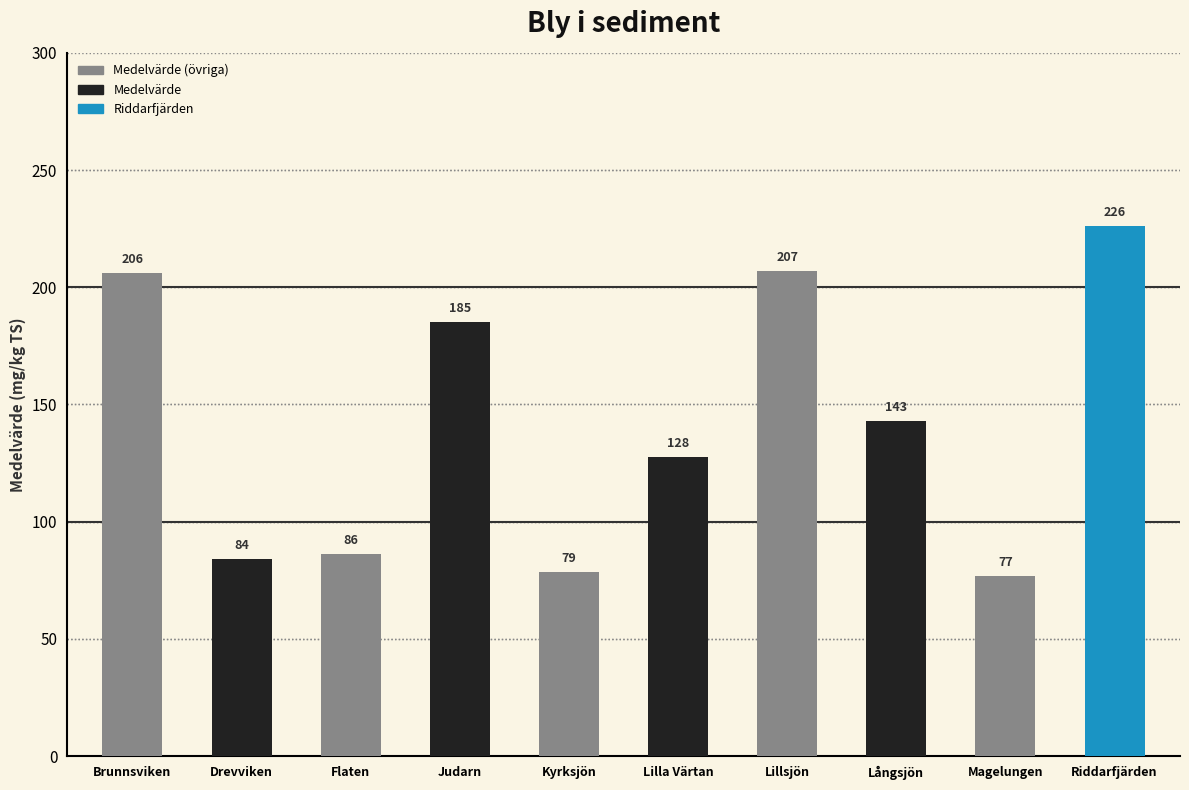

At which label does the data first exceed 142?

Brunnsviken